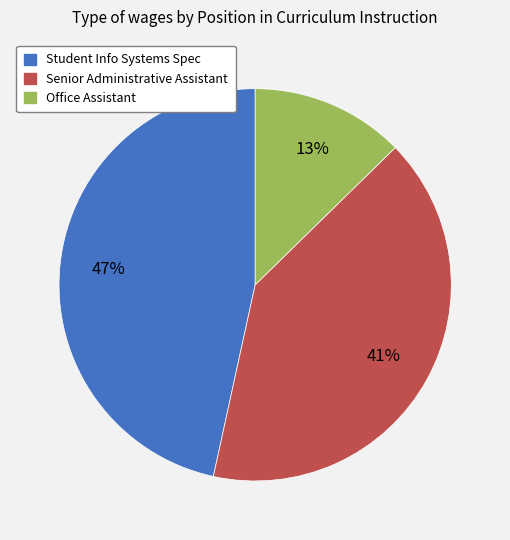

How many slices are in this pie chart?

3